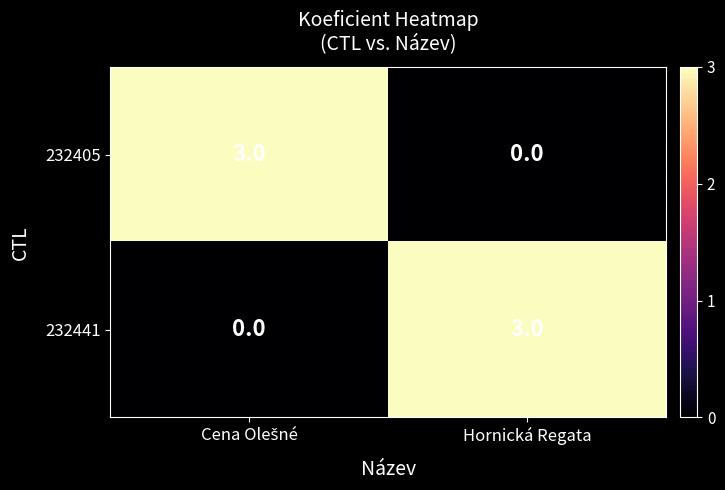

Read the 232441 value at Hornická Regata.

3